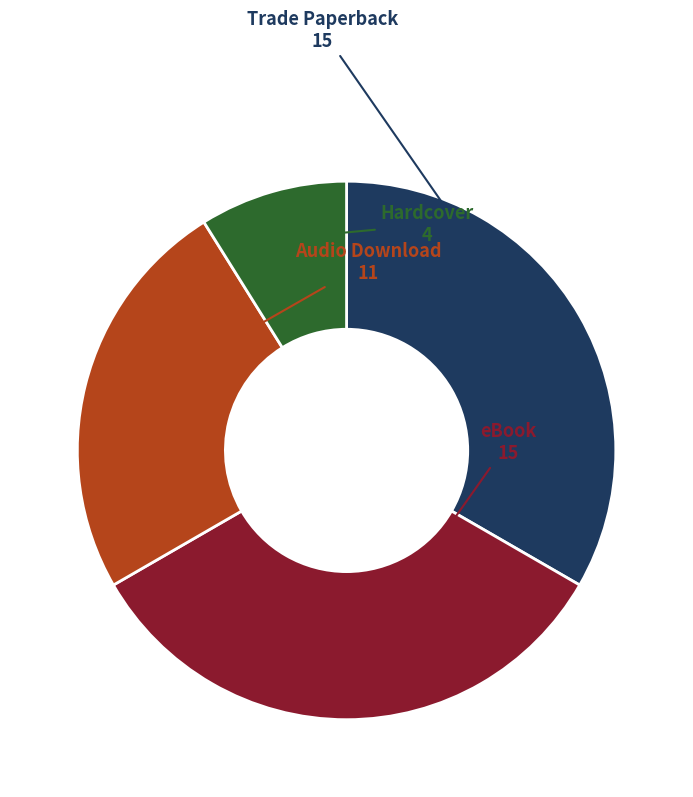

Does any single category account for the majority?

No